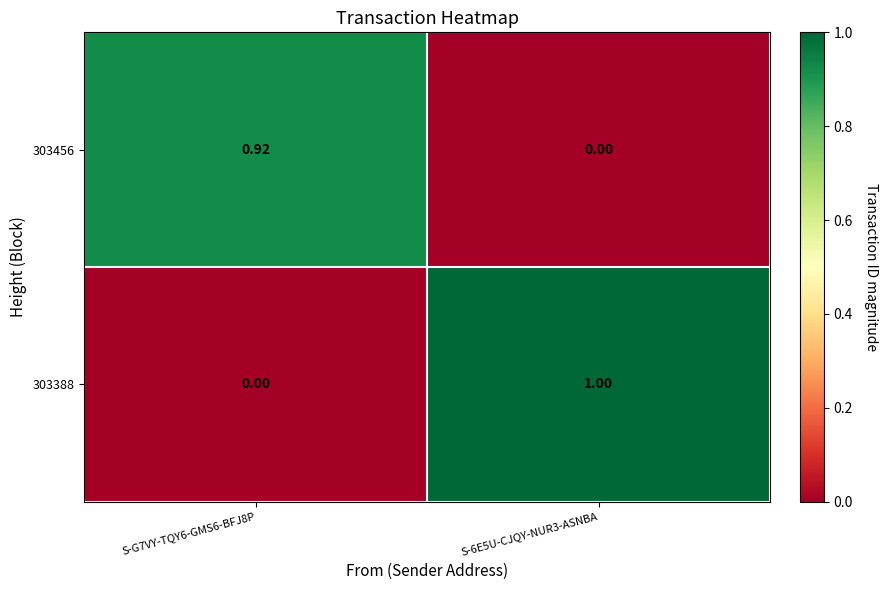

Is the value of 303388 at S-6E5U-CJQY-NUR3-ASNBA greater than the value of 303456 at S-6E5U-CJQY-NUR3-ASNBA?

Yes